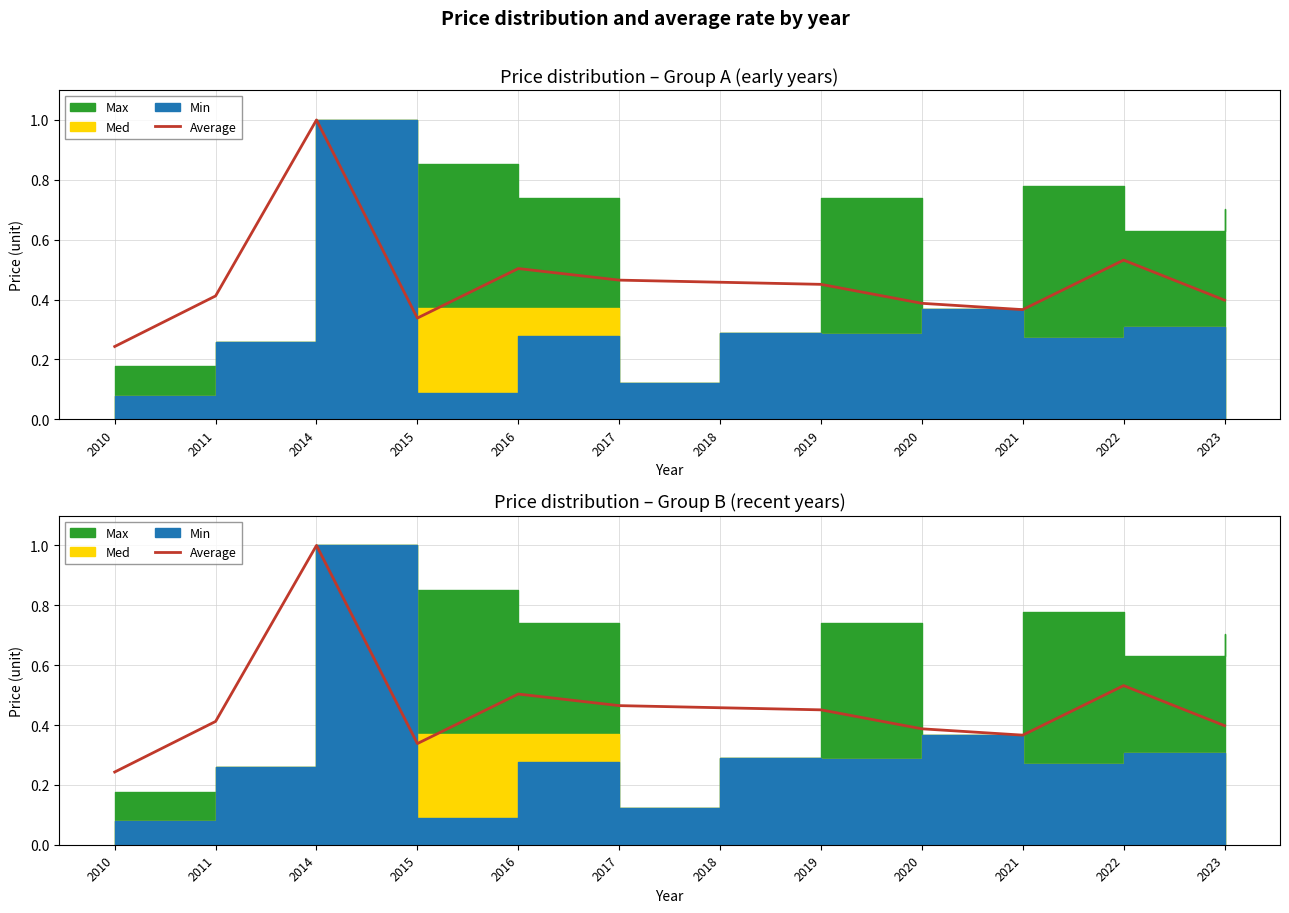

What is the difference between the maximum and minimum values?

0.8